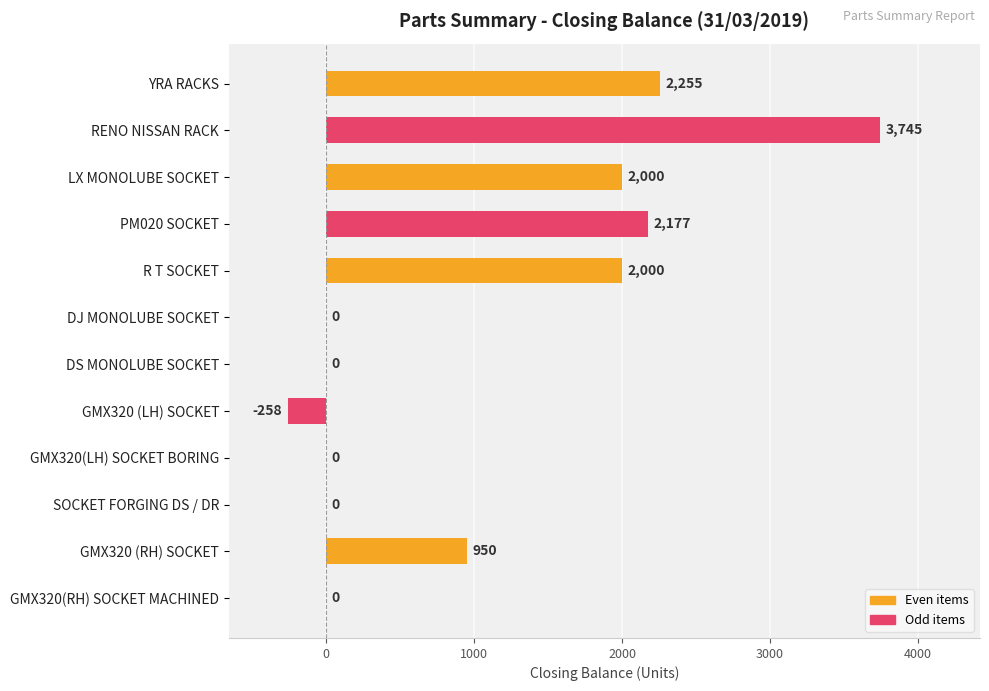

What is the greatest value displayed?

3745